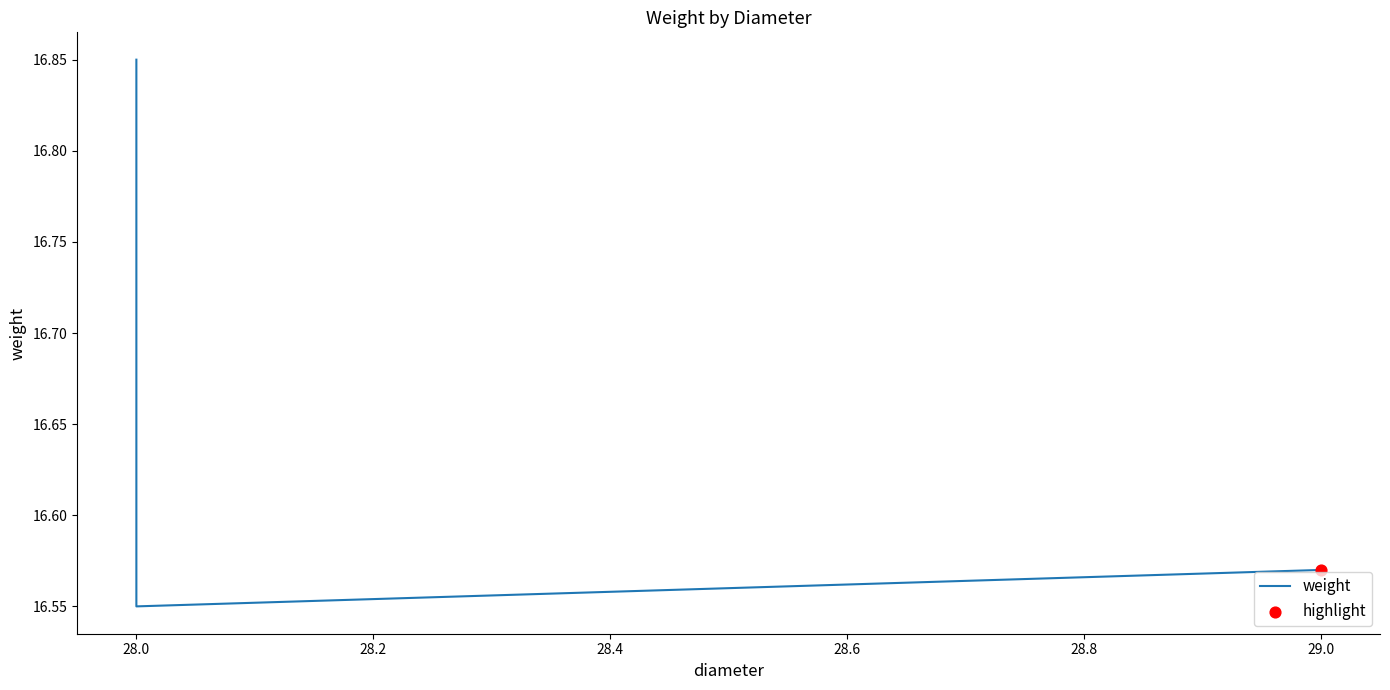

Which has a higher value, 29.0 or 28.0?

28.0